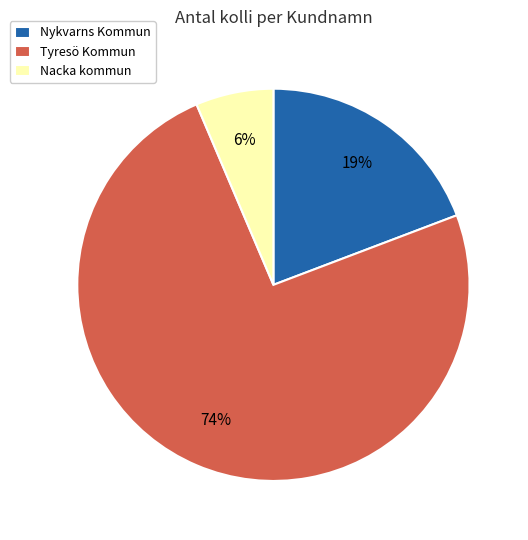

To the nearest percent, what percentage of the pie is Nacka kommun?

6%